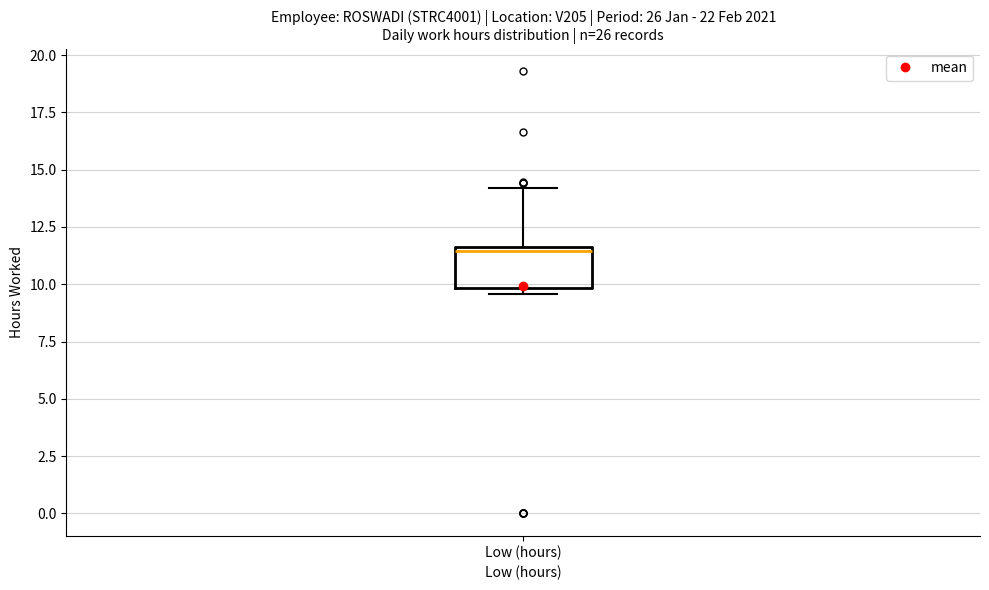

Transcribe this box plot: give where the median line is, the range the box spans, and where the two whiskers end, as read against the y-axis. The values are not printed on the chart, so give them approximately, as read against the axis.

median 11.5 (just below the box's upper edge), box 10.0 to 11.5, whiskers 9.5 to 14.0